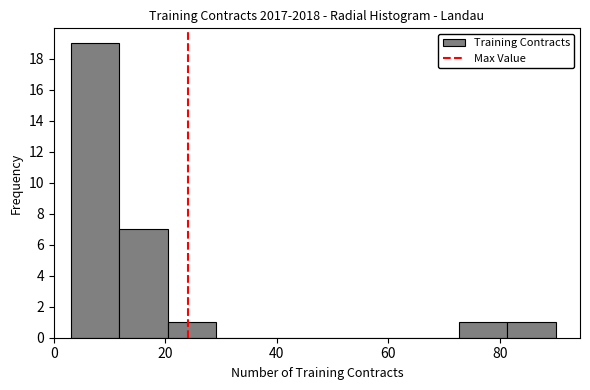

What is the height of the bar covering 12 to 20 on the x-axis? Neither the bar edges nor the heights are printed on the chart, so give them approximately, as read against the axes.

7